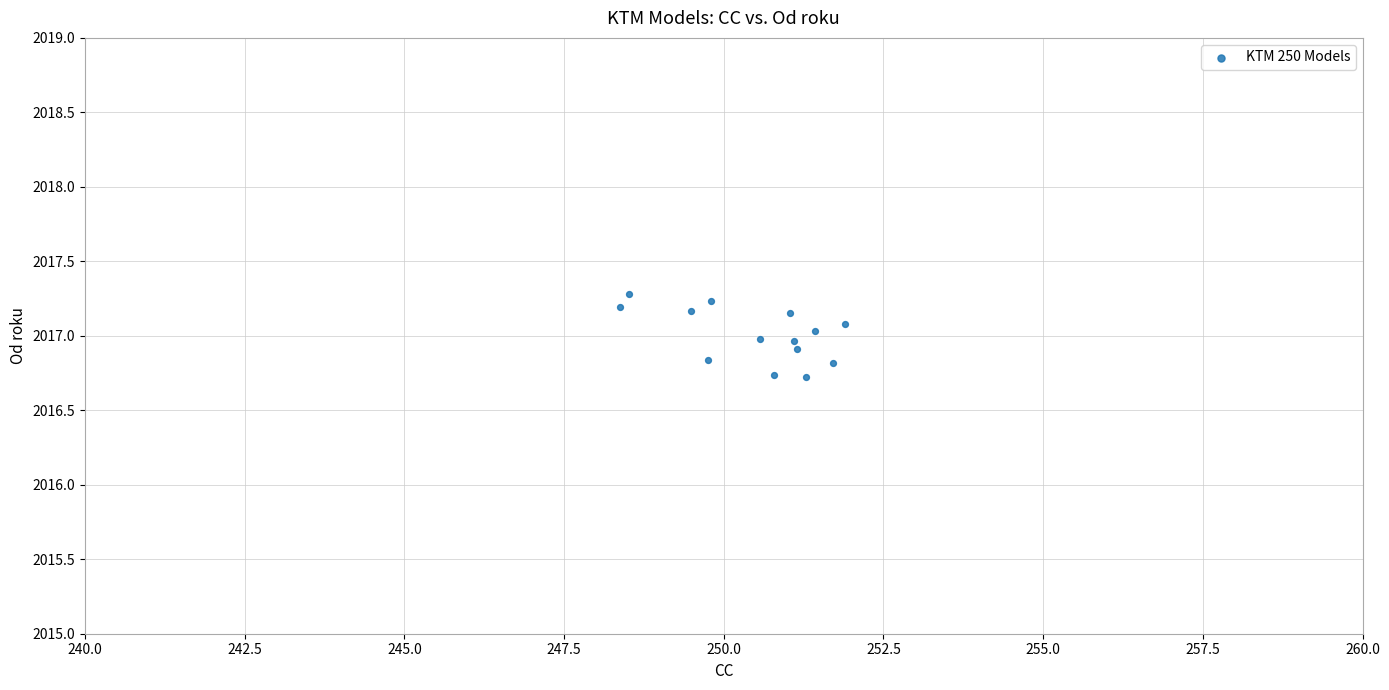

What is the range of X values (max minus min)?

3.5